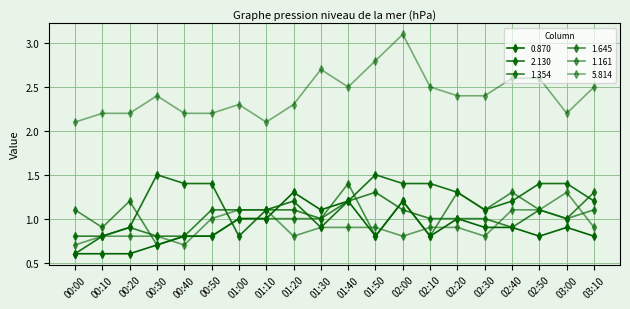

Is this an area chart (filled region under the line)?

No